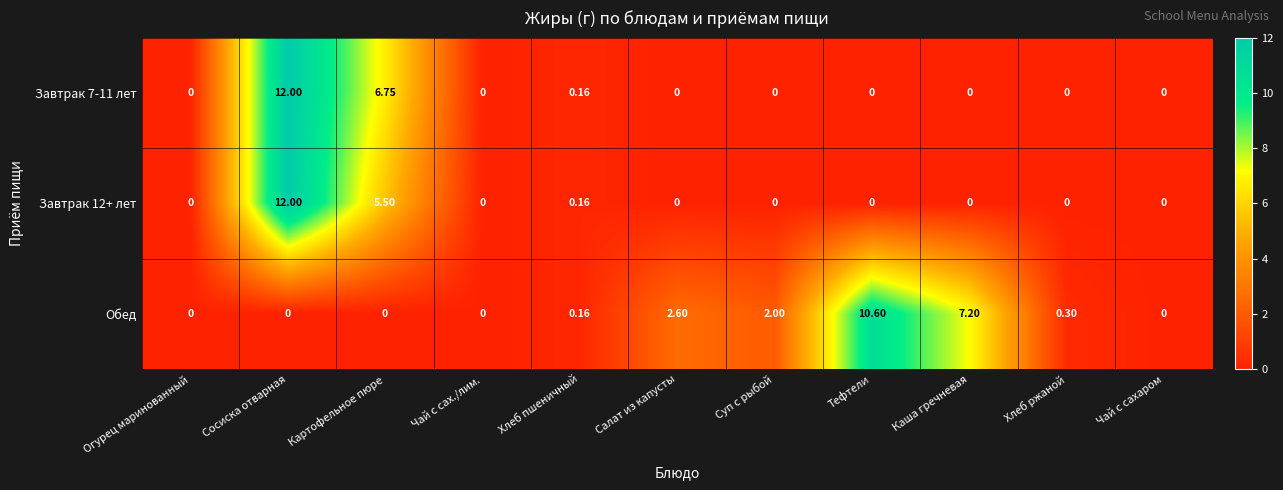

Which series has the largest total across all categories?

Обед